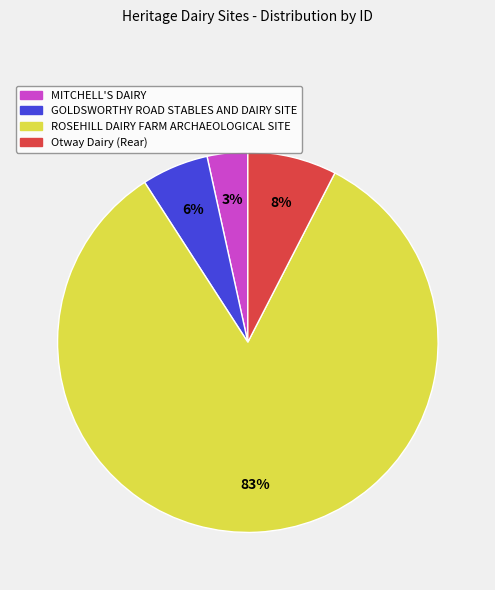

Is the sum of ROSEHILL DAIRY FARM ARCHAEOLOGICAL SITE and Otway Dairy (Rear) greater than half?

Yes